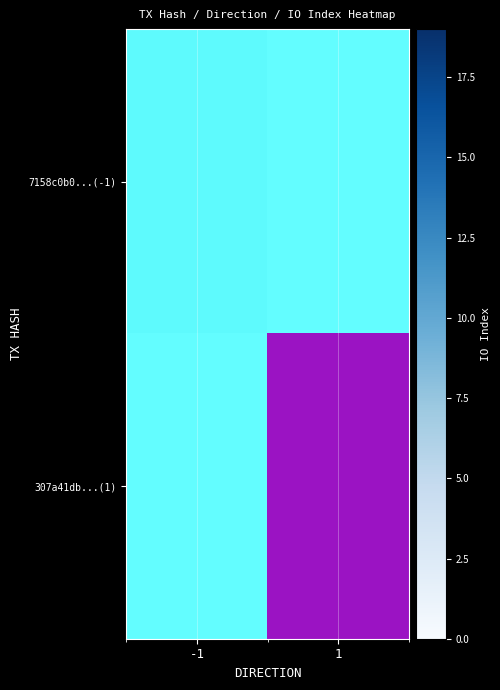

What is the difference between the 307a41db...(1) values at -1 and 1?

1